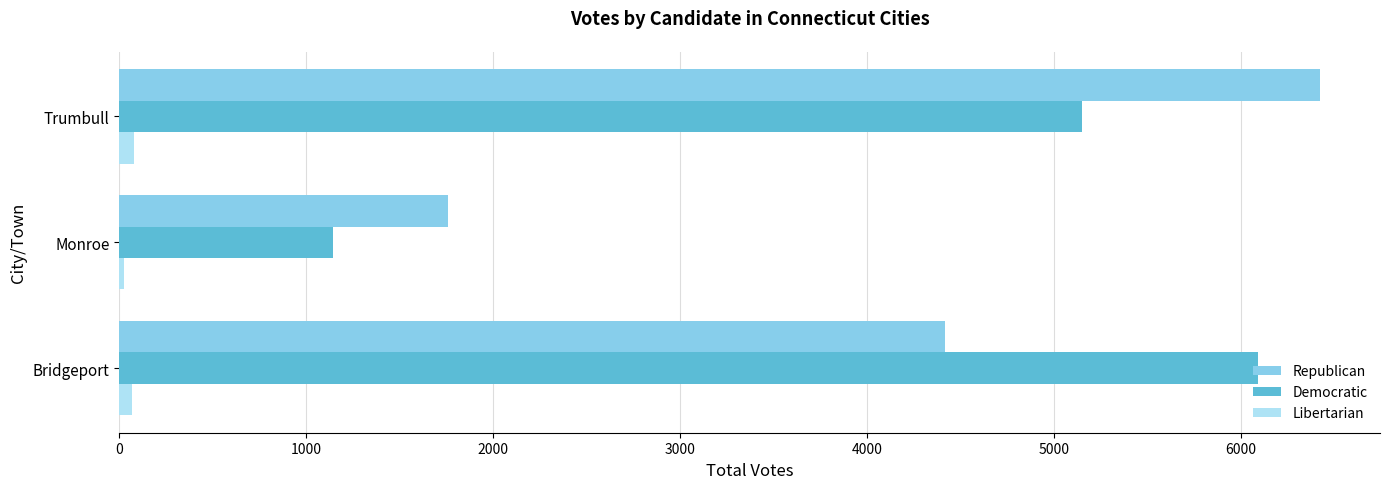

What is the difference between the second highest and minimum values in the Democratic series?

4006